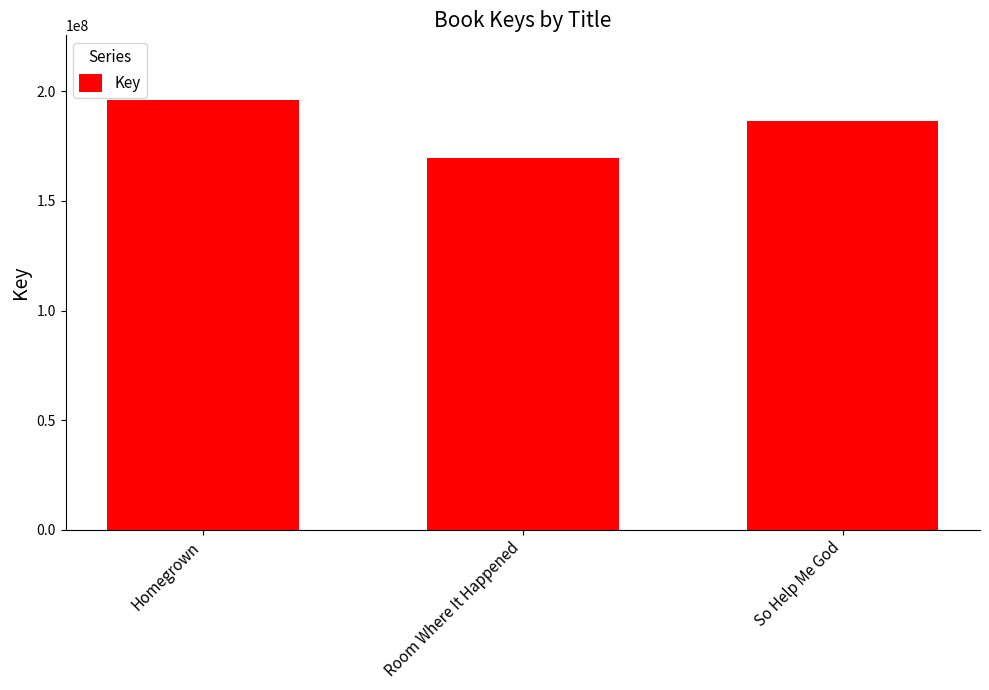

Reading right to left, extract all data points from this chart.

So Help Me God=186551117	Room Where It Happened=169790484	Homegrown=196147731